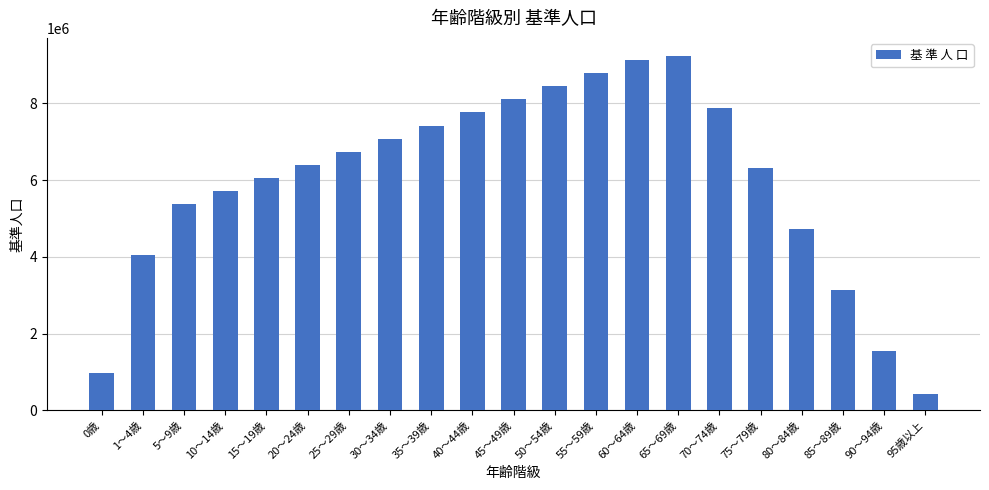

List the labels in order of value, largest first.

65～69歳, 60～64歳, 55～59歳, 50～54歳, 45～49歳, 70～74歳, 40～44歳, 35～39歳, 30～34歳, 25～29歳, 20～24歳, 75～79歳, 15～19歳, 10～14歳, 5～9歳, 80～84歳, 1～4歳, 85～89歳, 90～94歳, 0歳, 95歳以上